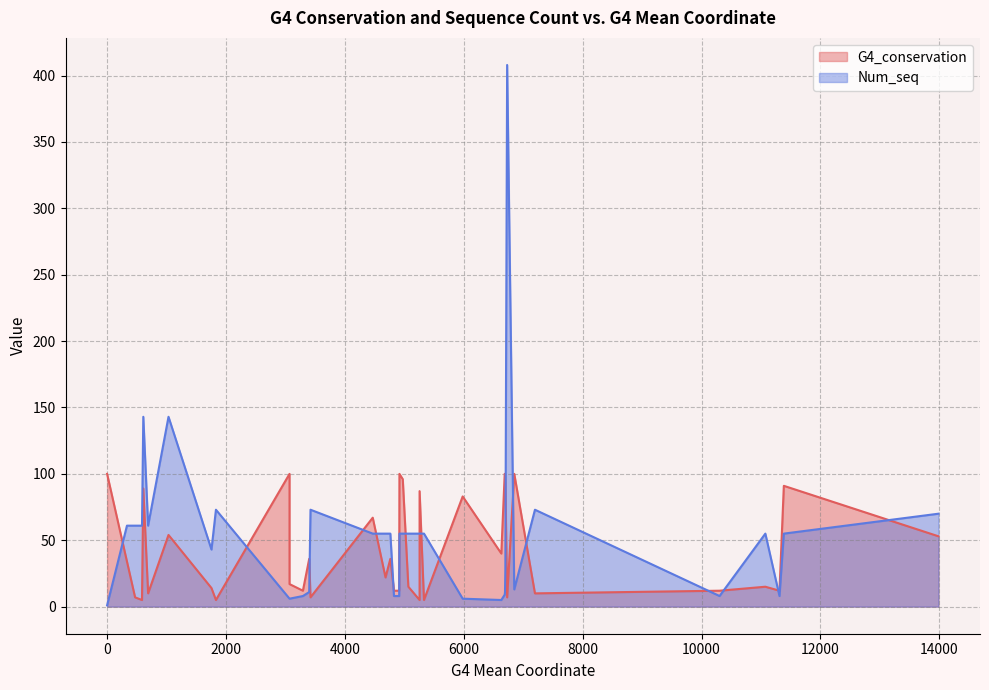

At how many categories does at least one series exceed 153?

1